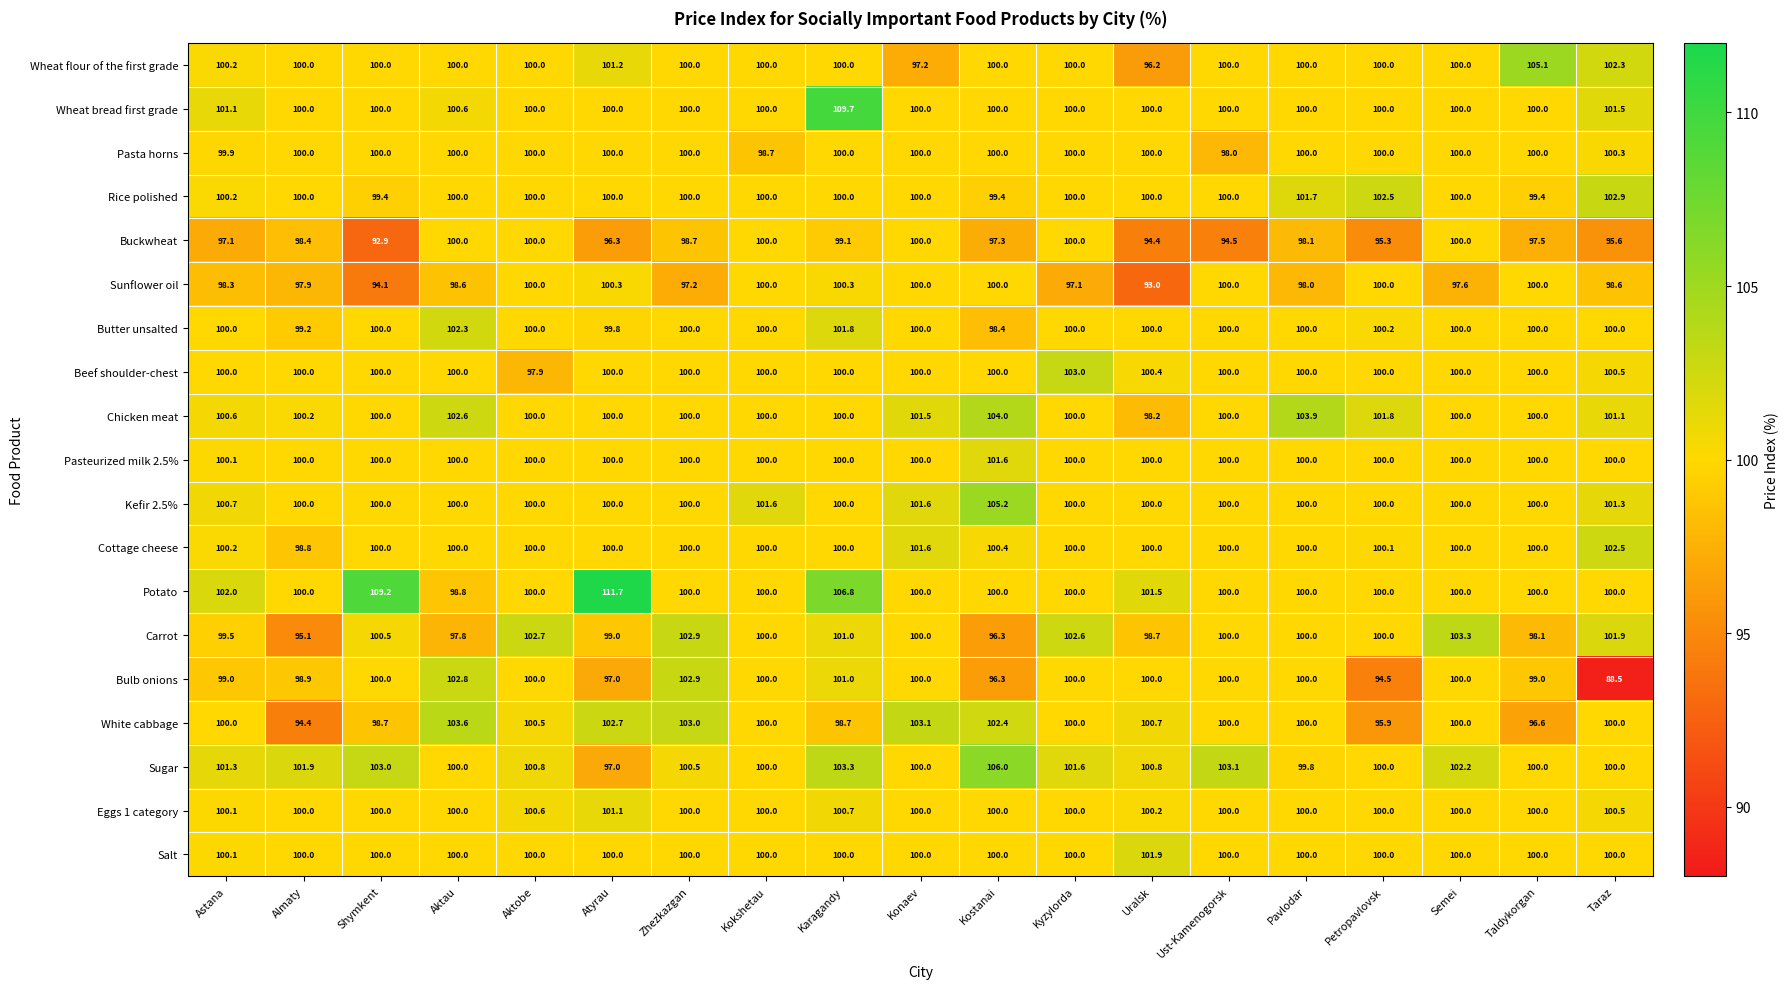

How many values in the Chicken meat series are below 100?

1